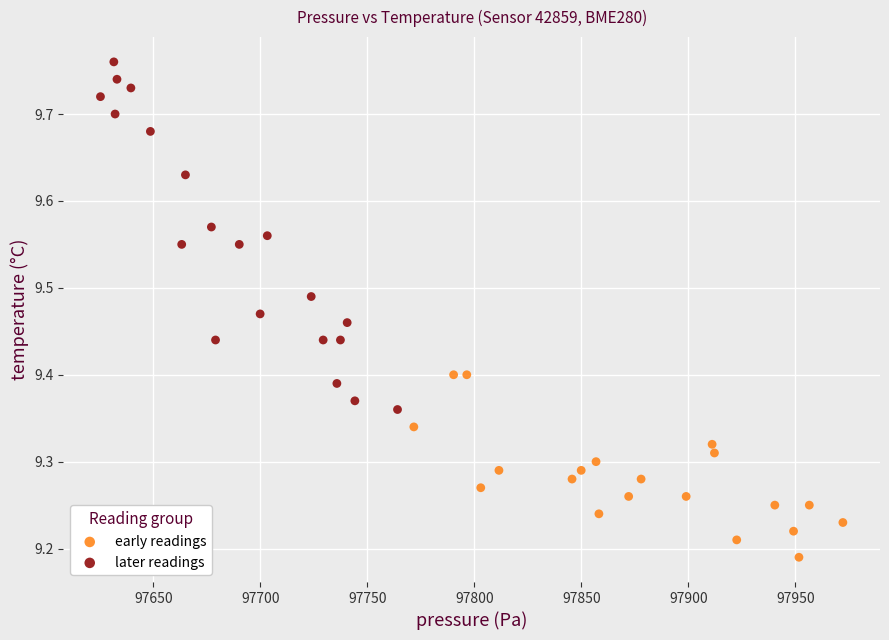

Which series contains the highest Y value?

later readings